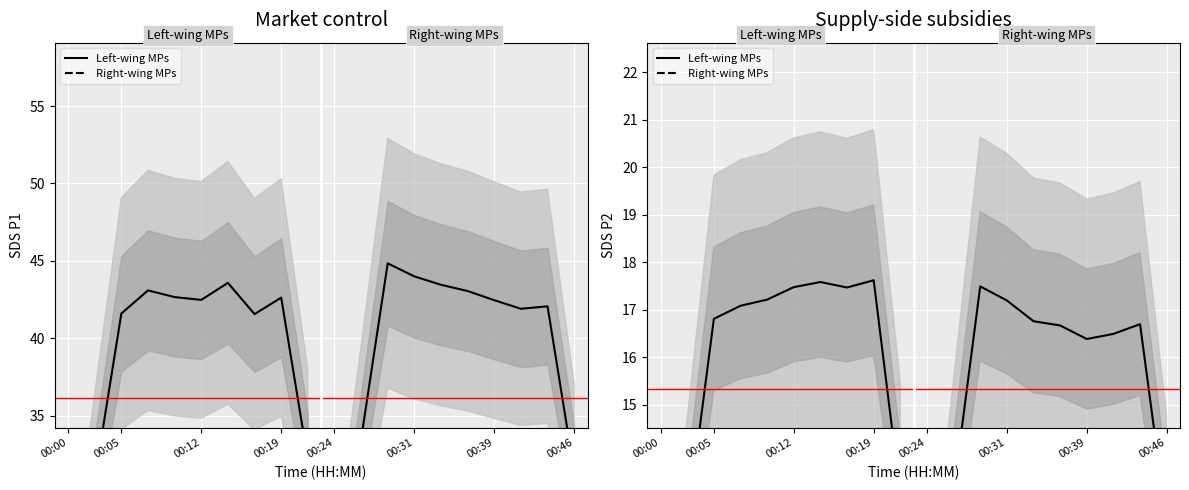

What is the sum of all Right-wing MPs values?

152.2